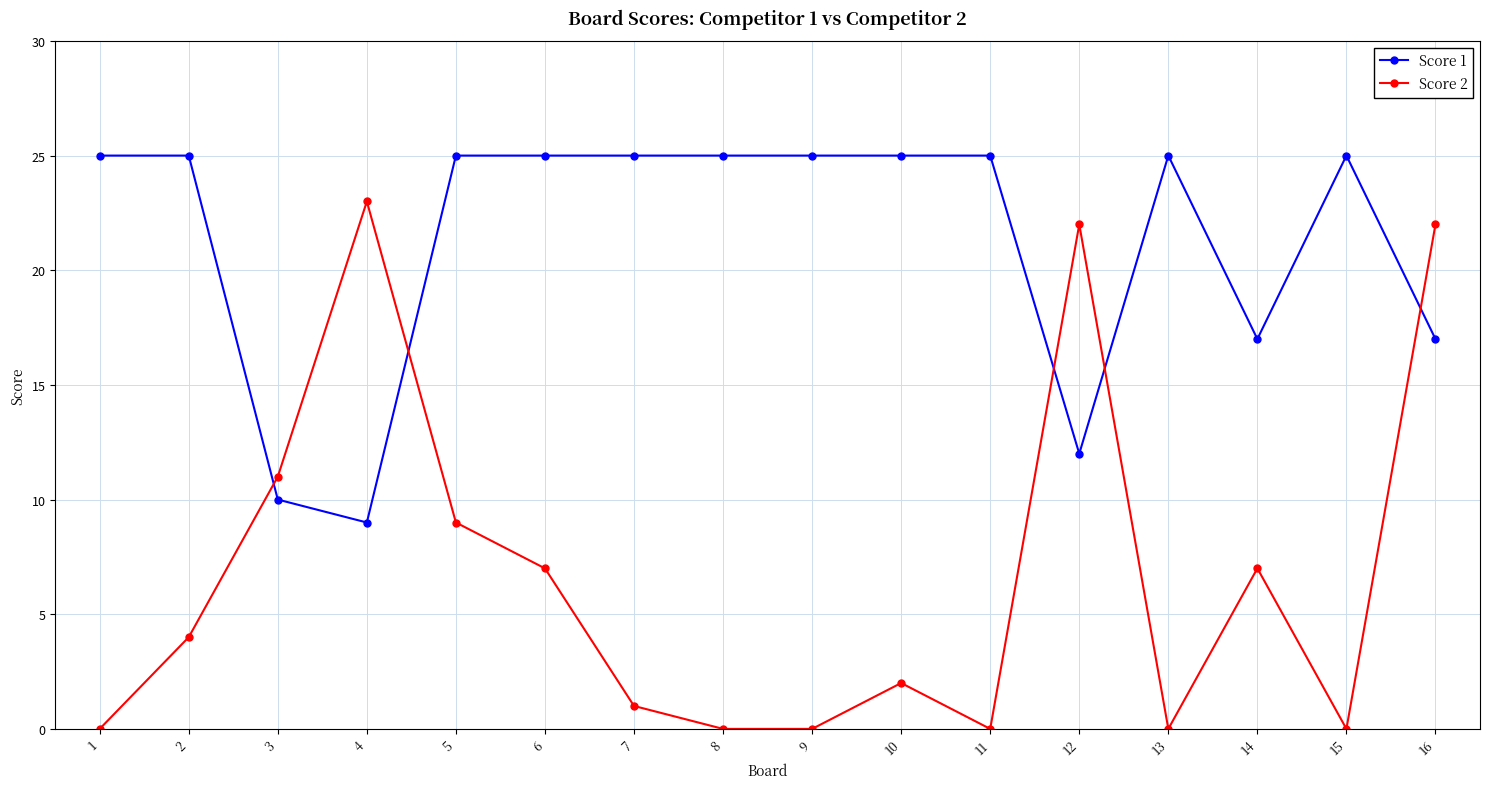

True or false: Score 2 has a value of 7 at 14.

True